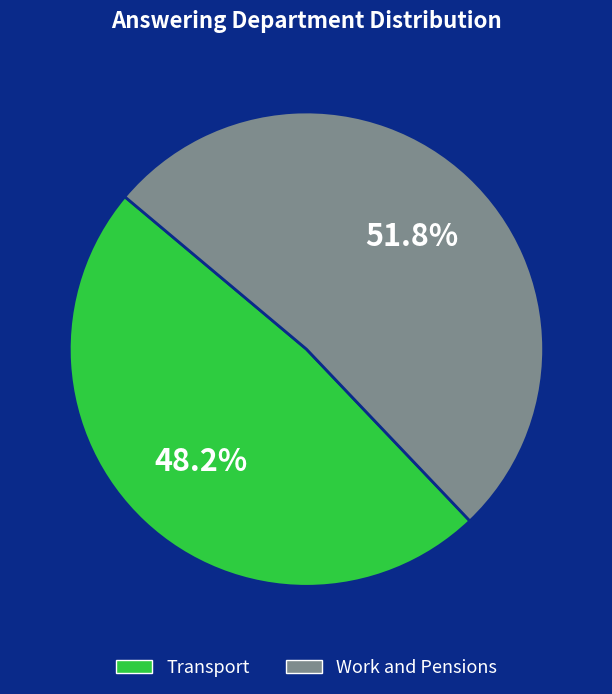

How many segments does this pie chart have?

2